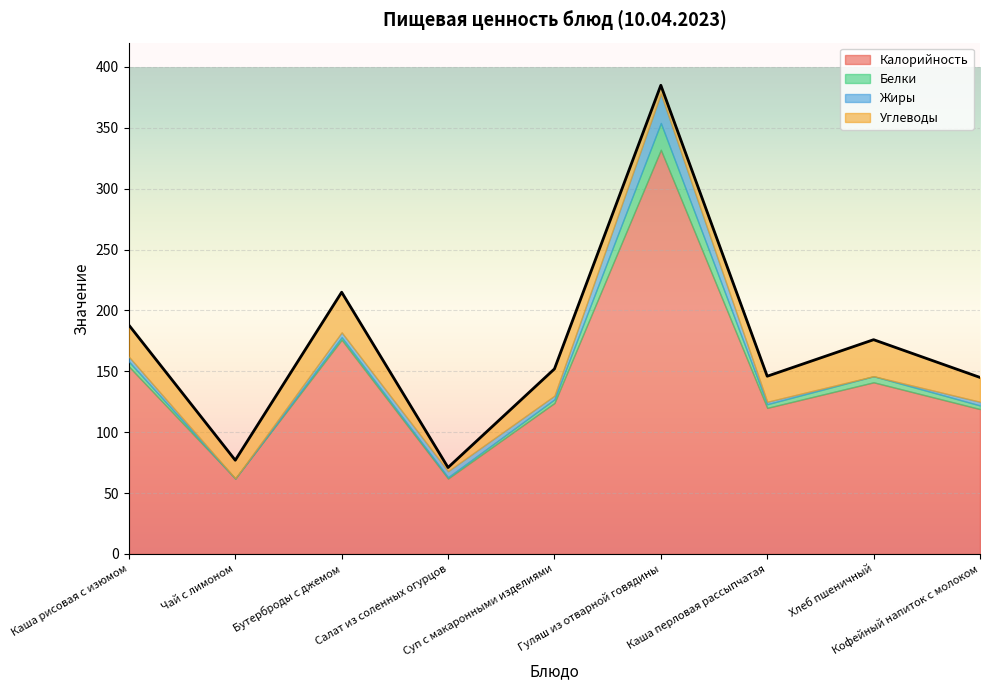

What is the minimum value for Калорийность?

62